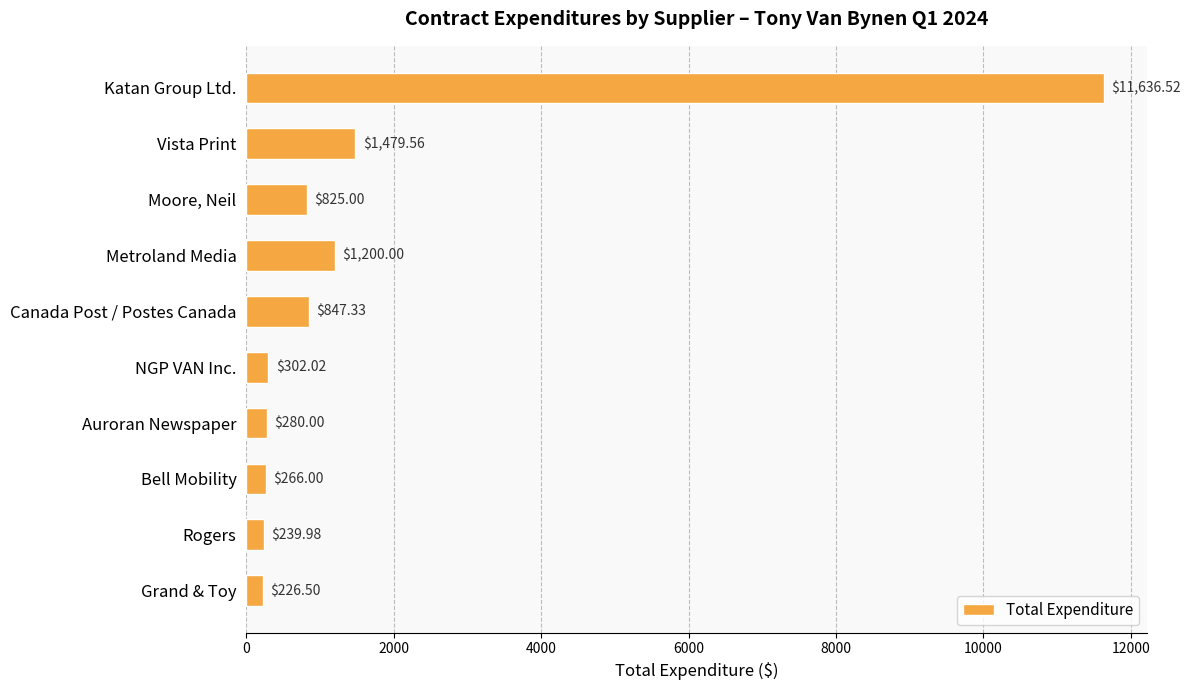

List the labels in order of value, smallest first.

Grand & Toy, Rogers, Bell Mobility, Auroran Newspaper, NGP VAN Inc., Moore, Neil, Canada Post / Postes Canada, Metroland Media, Vista Print, Katan Group Ltd.